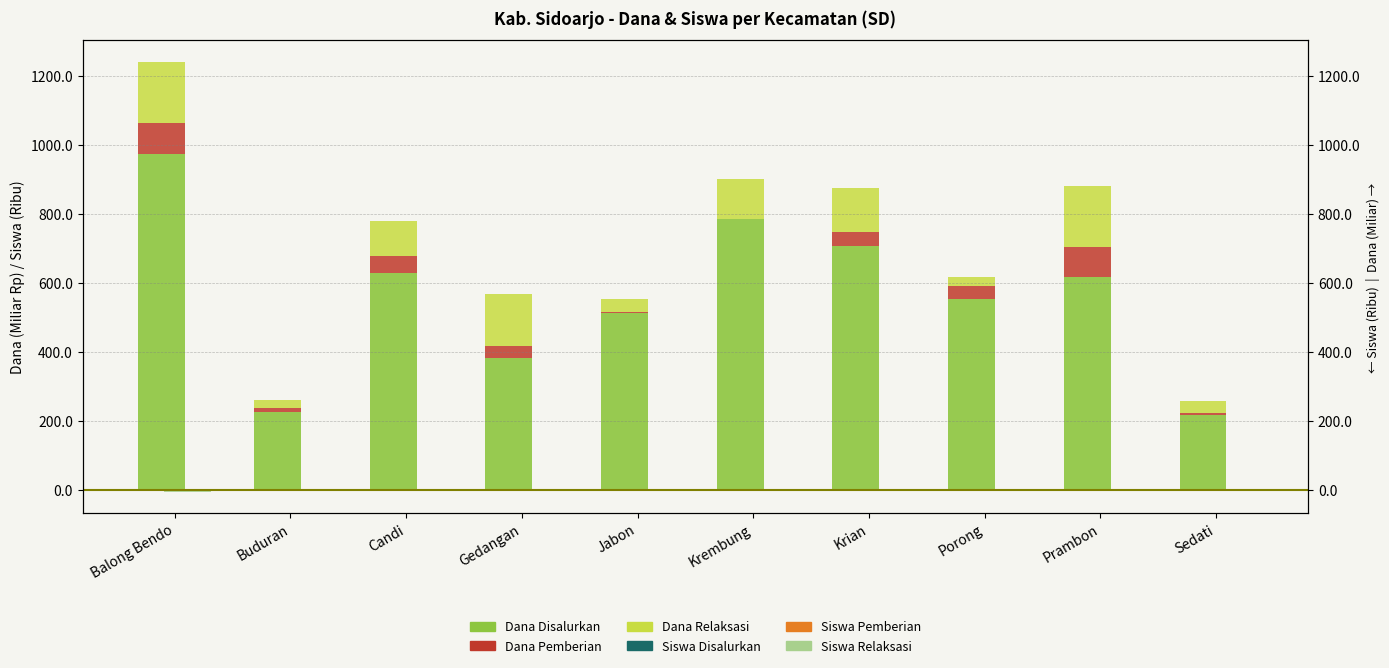

At how many categories does at least one series exceed 756?

2